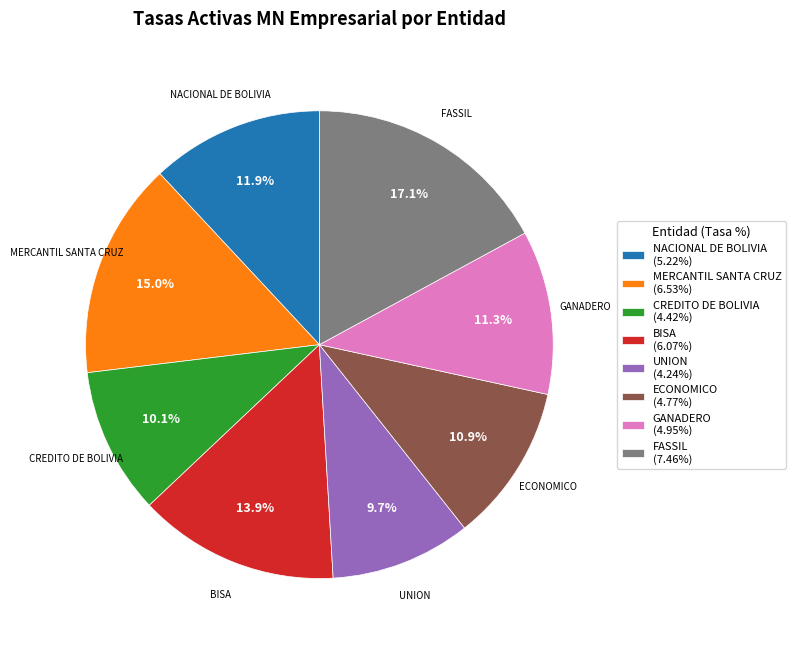

Is there a majority slice in this chart?

No